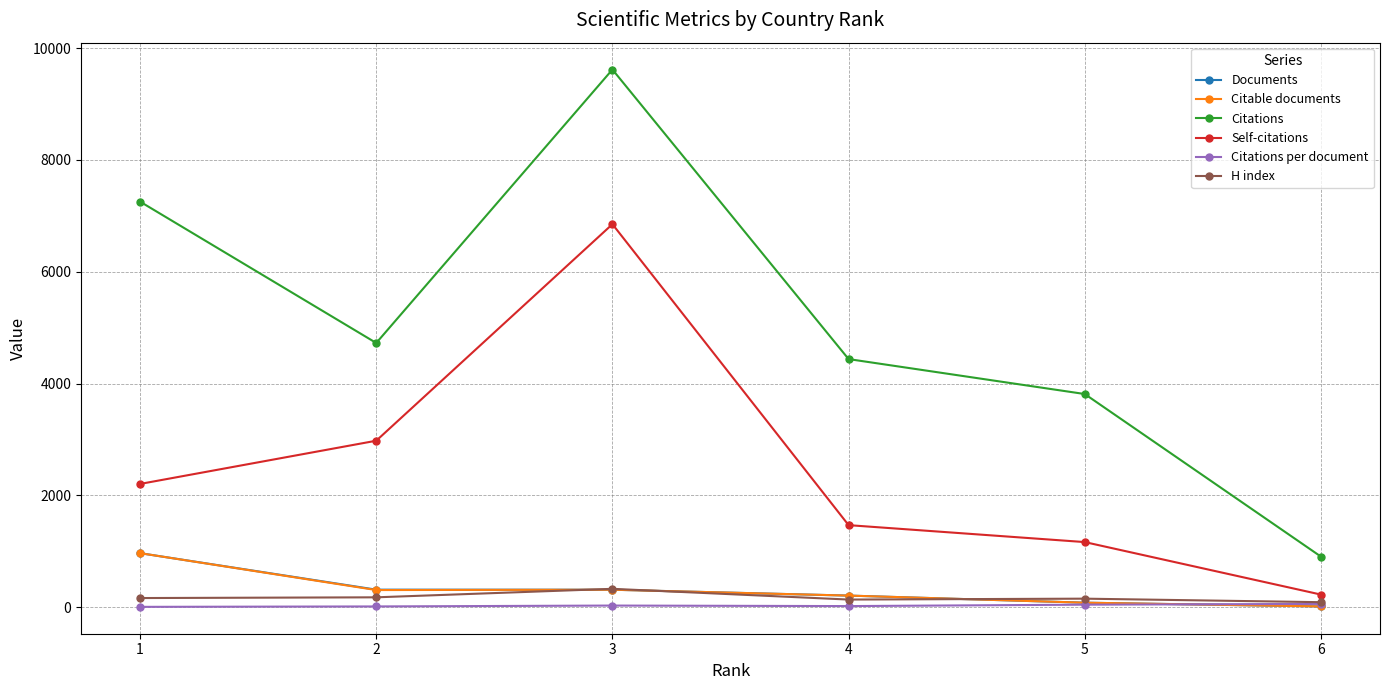

What is the maximum value for Citable documents?

968.0